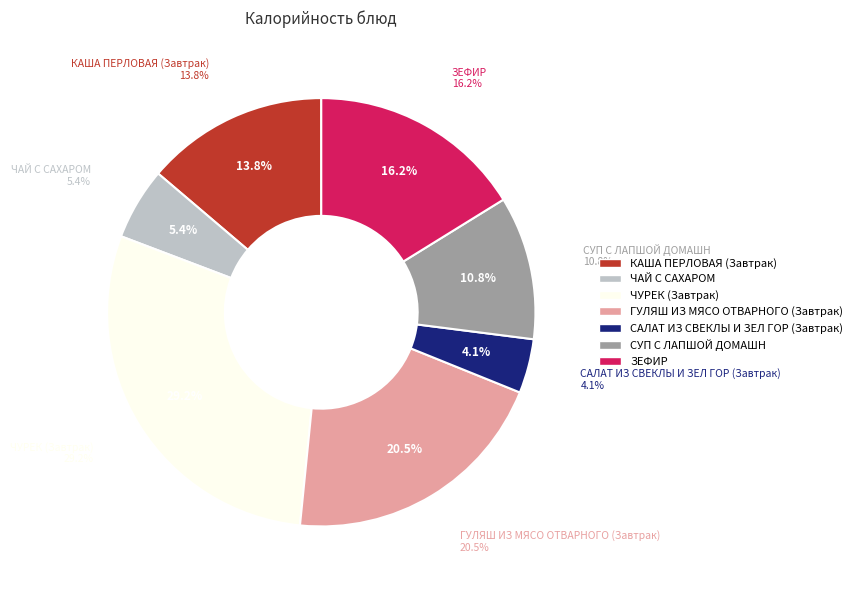

Between ЧАЙ С САХАРОМ and ГУЛЯШ ИЗ МЯСО ОТВАРНОГО (Завтрак), which is larger?

ГУЛЯШ ИЗ МЯСО ОТВАРНОГО (Завтрак)